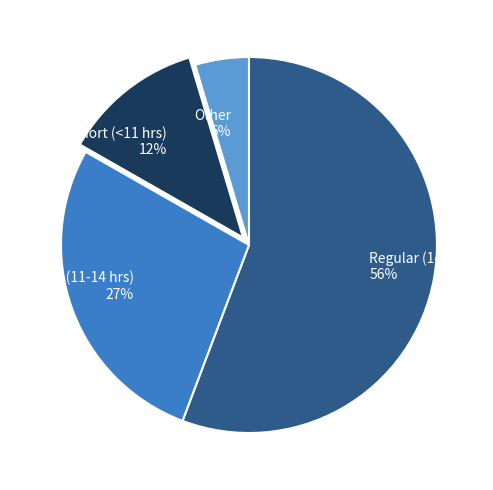

True or false: Short (<11 hrs) accounts for 1% of the total.

False